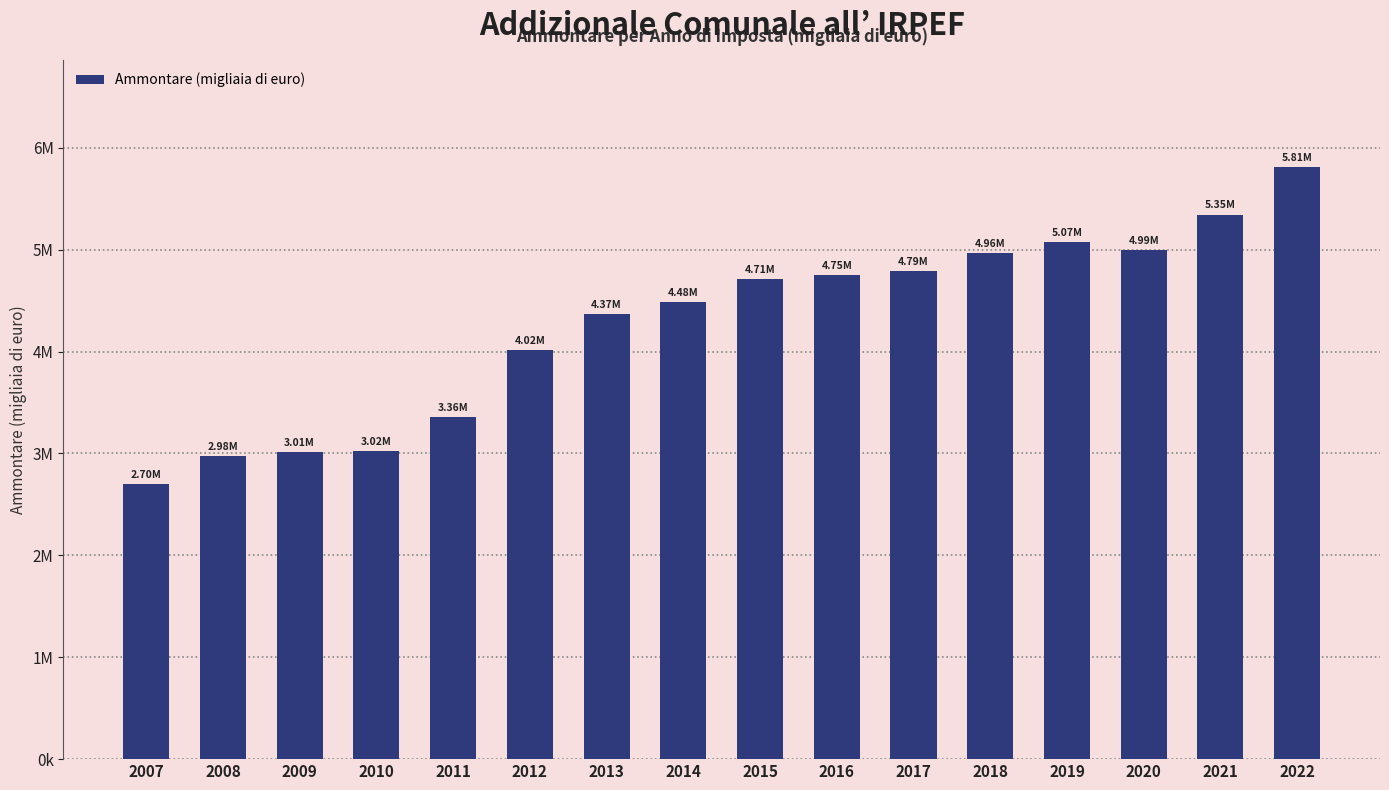

Is it true that the value at 2022 is 5814934.0?

True